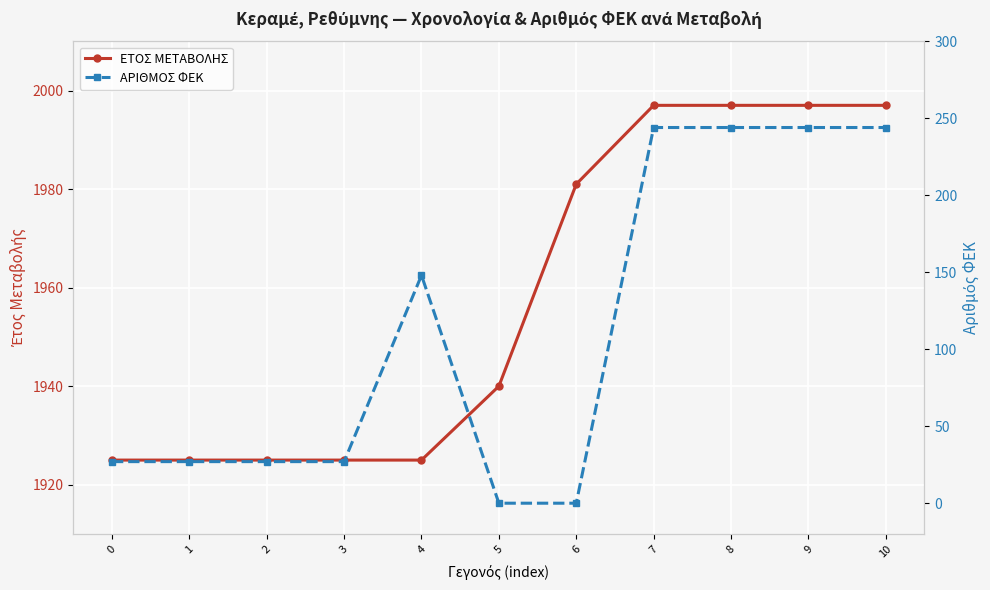

What value does the ΑΡΙΘΜΟΣ ΦΕΚ series have at 9, to the nearest 10?

240